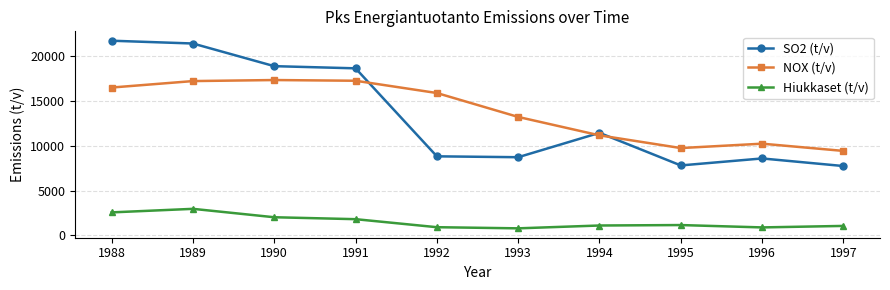

Between 1991 and 1996, which series saw the biggest shift?

SO2 (t/v)